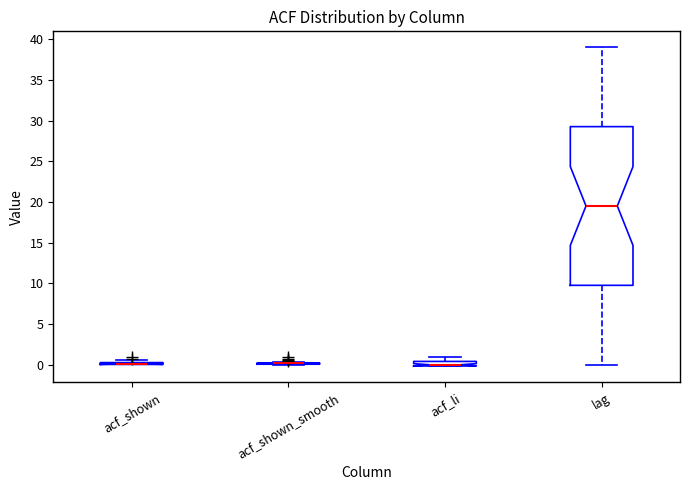

Where does the median line of the box for lag sit on the y-axis? The values are not printed on the chart, so give them approximately, as read against the axis.

19.5